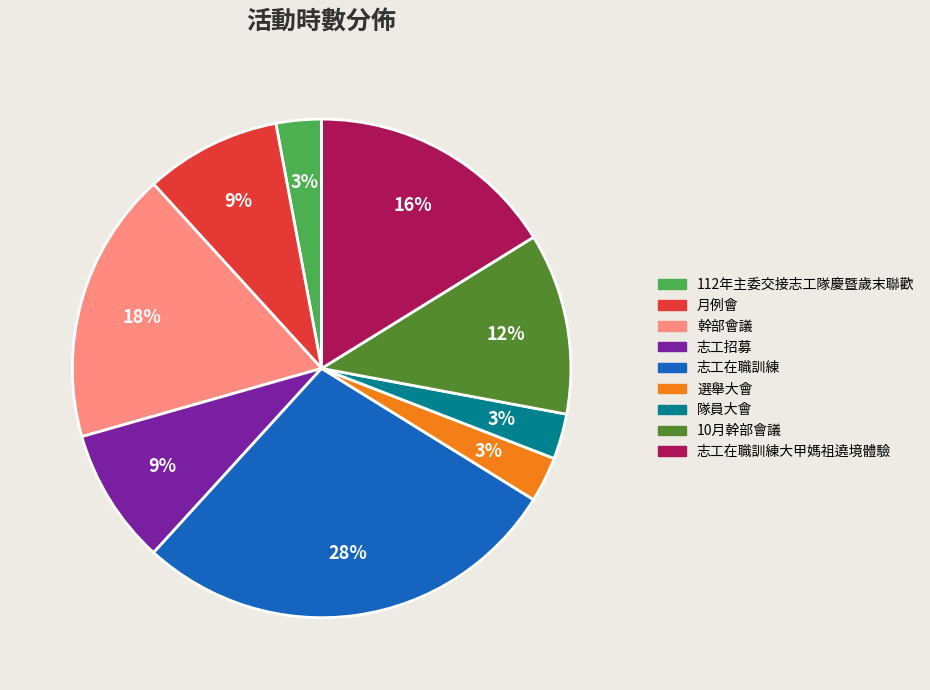

Approximately how many times larger is the value at 選舉大會 compared to 隊員大會?

1.0